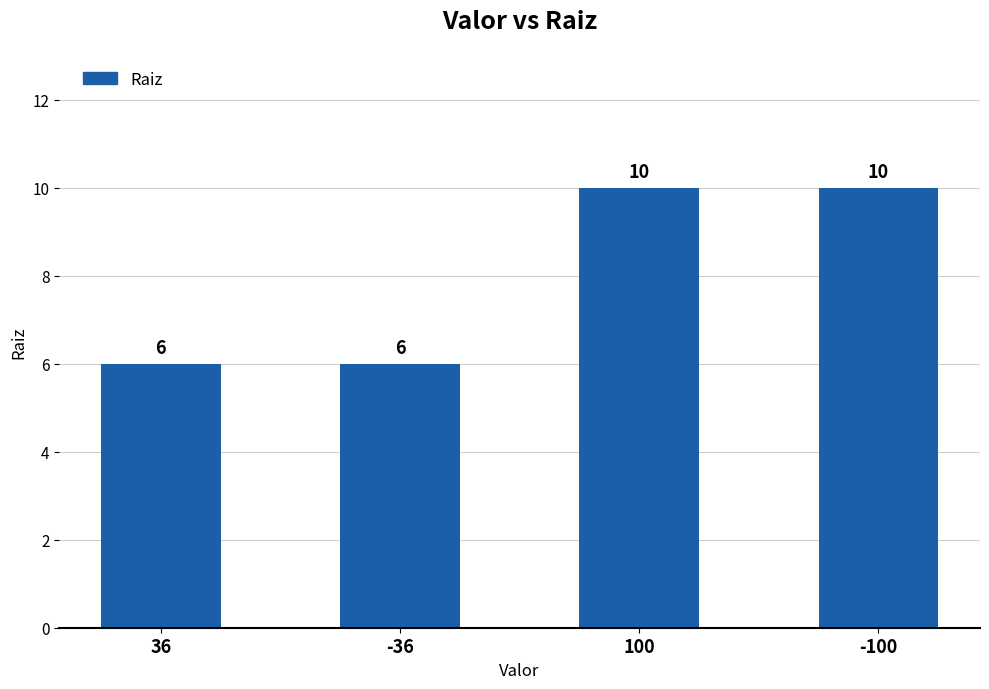

What is the change in value from 36 to 100?

+4